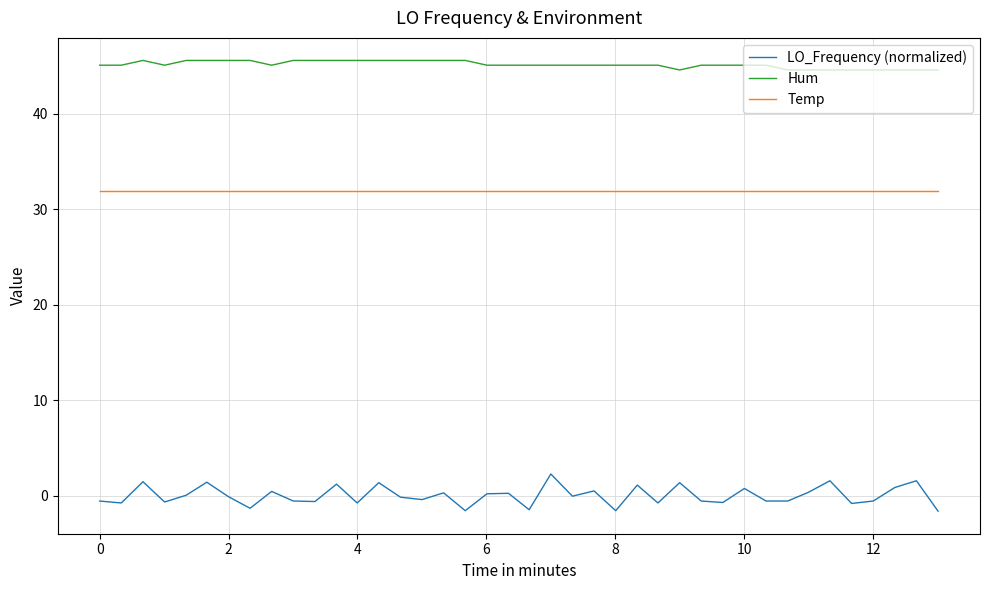

At how many categories does at least one series exceed 8?

40